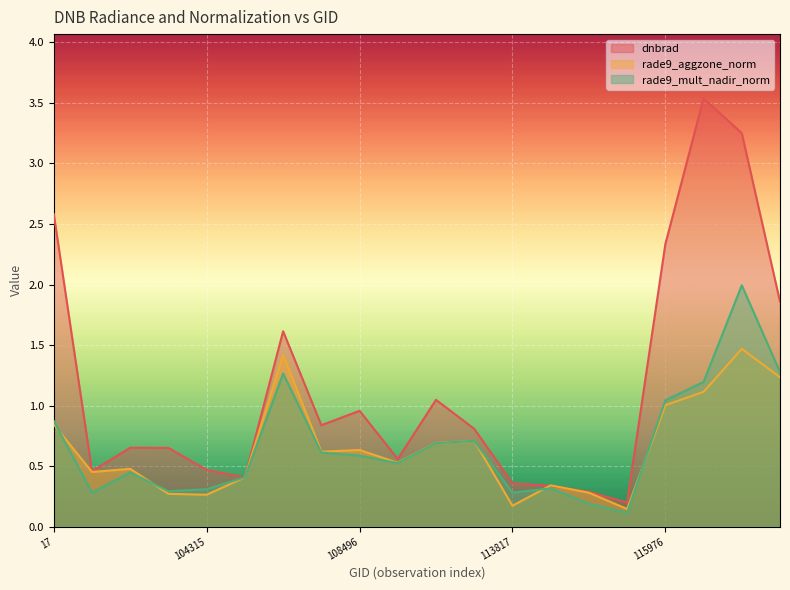

At how many categories does at least one series exceed 3?

2